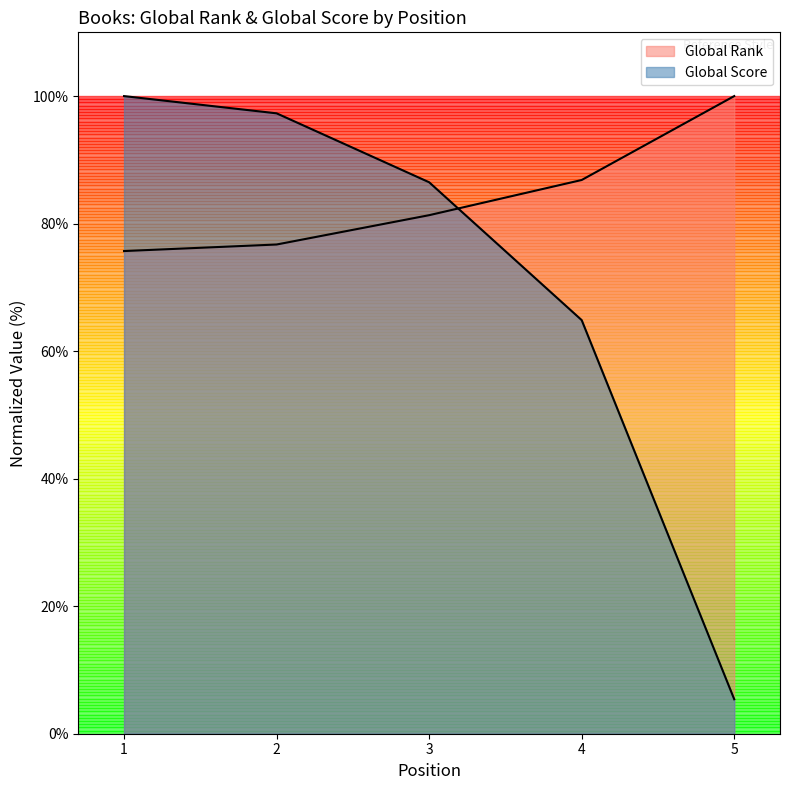

Which series changed the most between 2 and 5?

Global Score